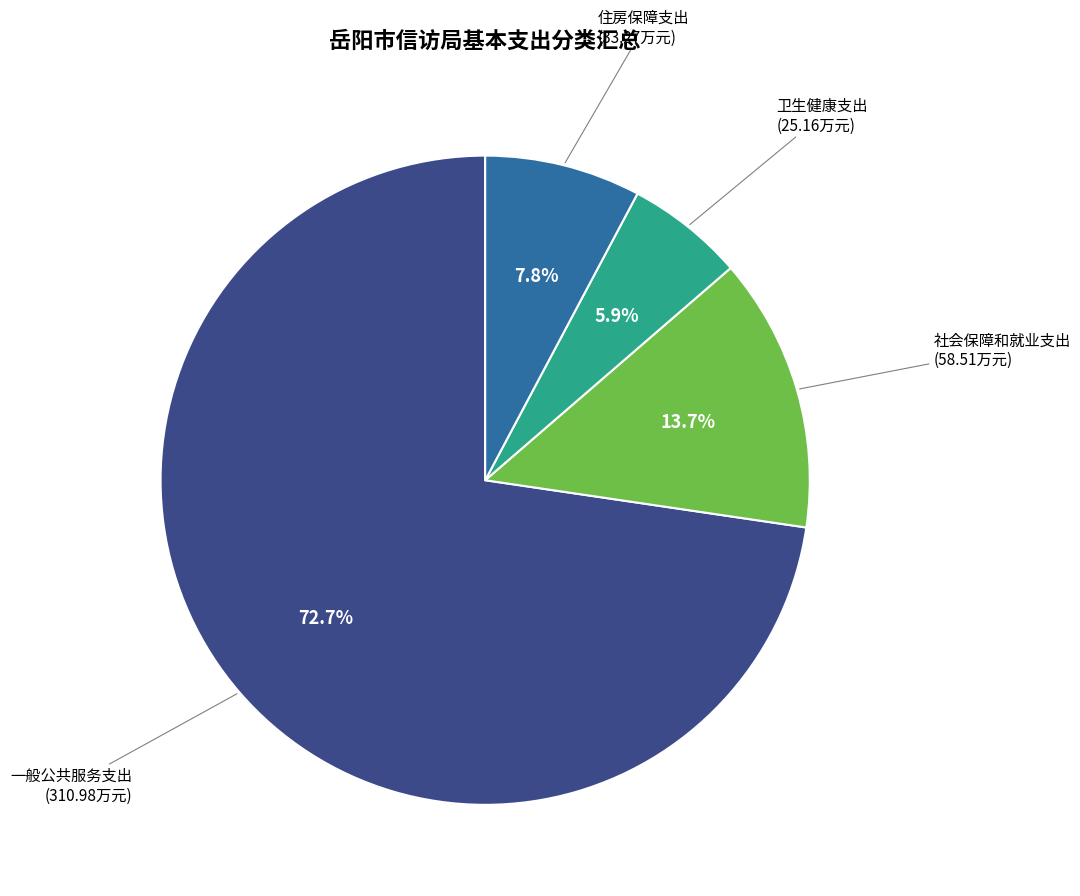

To the nearest percent, what is the difference between the 社会保障和就业支出 and 住房保障支出 slice percentages?

6%